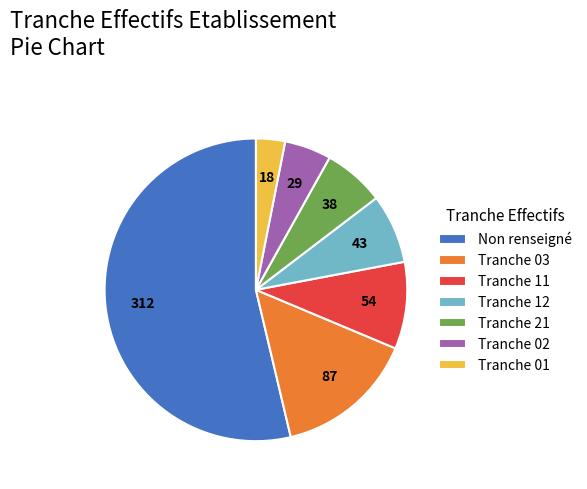

True or false: Tranche 21 accounts for 7% of the total.

True